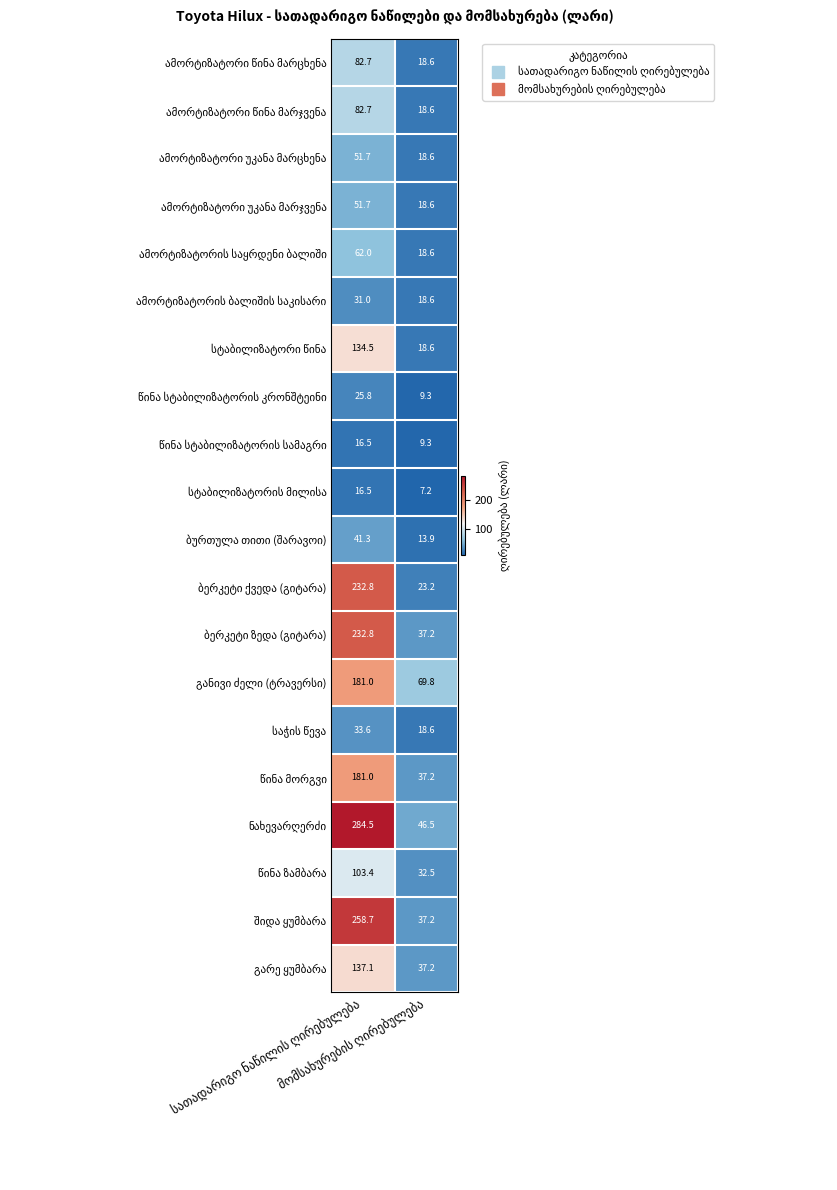

At how many categories does at least one series exceed 127?

1